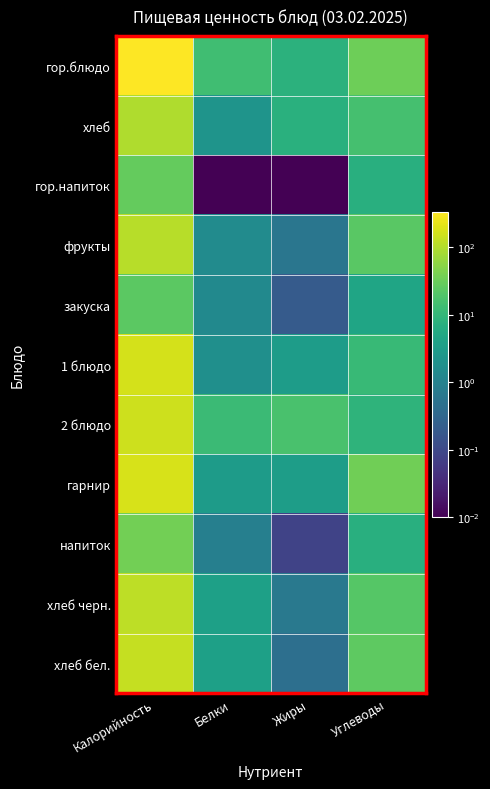

Rank the series at Углеводы from highest to lowest value.

гарнир, гор.блюдо, хлеб бел., фрукты, хлеб черн., хлеб, 1 блюдо, 2 блюдо, напиток, гор.напиток, закуска